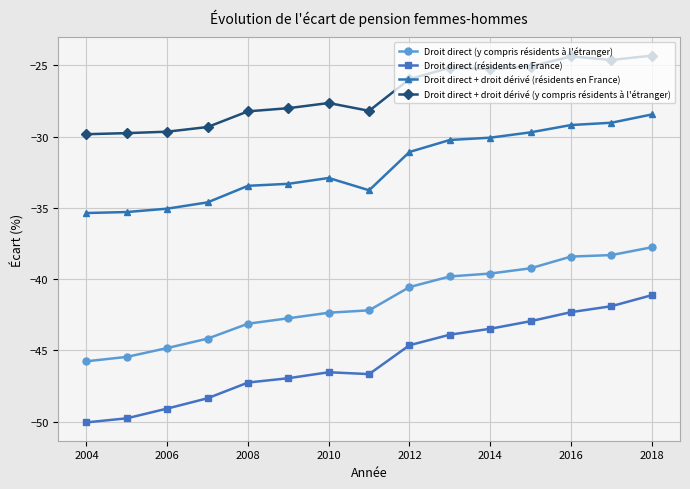

What is the value of the Droit direct (résidents en France) point at the 2nd from the left?

-49.8